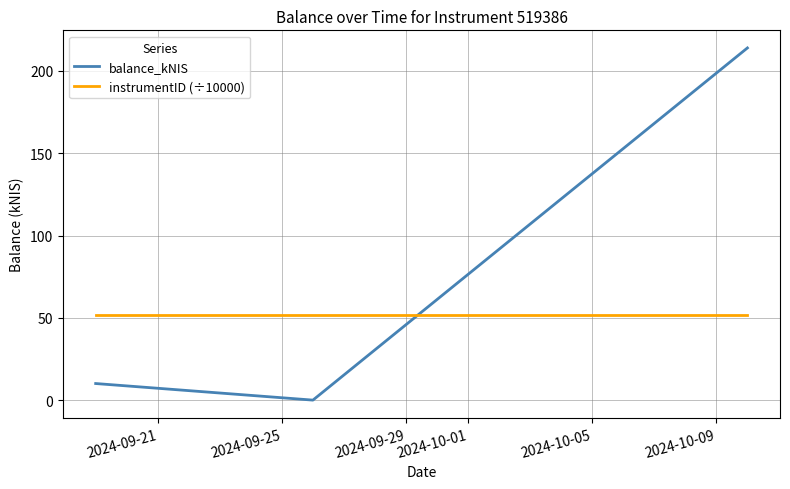

Which series has the widest spread of values?

balance_kNIS